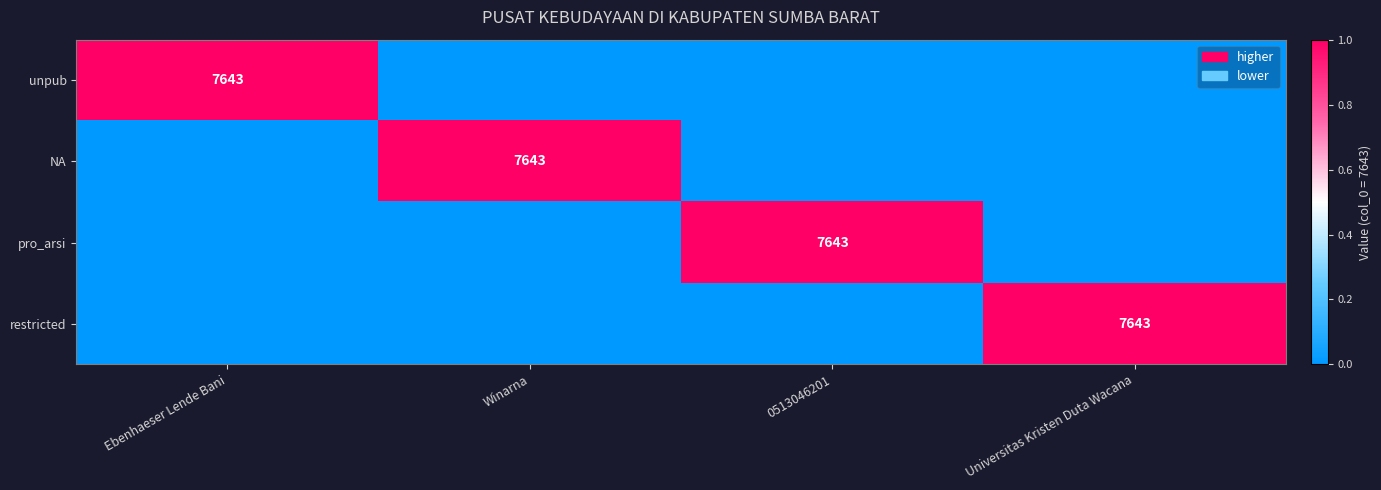

True or false: unpub has a value of 1.0 at Ebenhaeser Lende Bani.

True